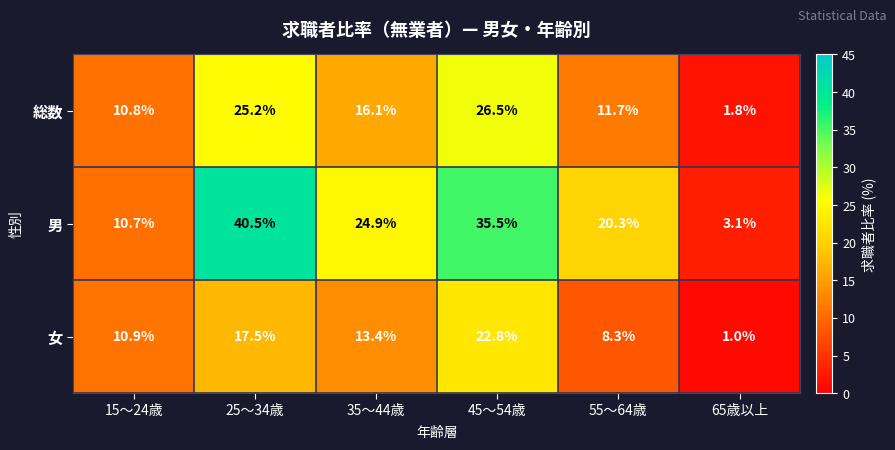

Reading right to left, extract all data points from this chart.

総数: 1.8	11.7	26.5	16.1	25.2	10.8
男: 3.1	20.3	35.5	24.9	40.5	10.7
女: 1.0	8.3	22.8	13.4	17.5	10.9